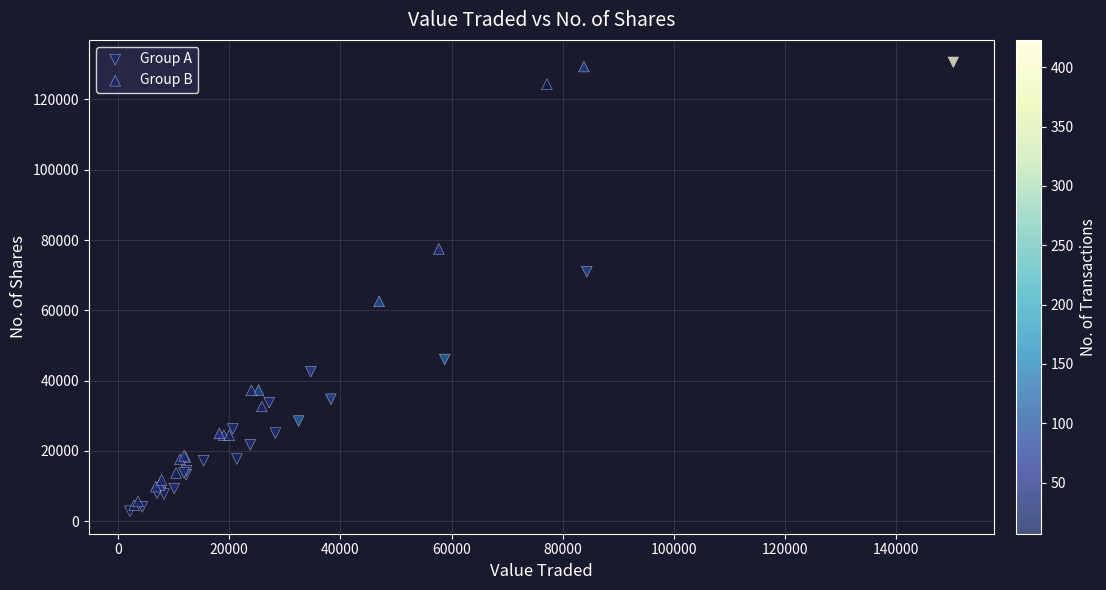

Which series reaches the minimum Y coordinate?

Group A